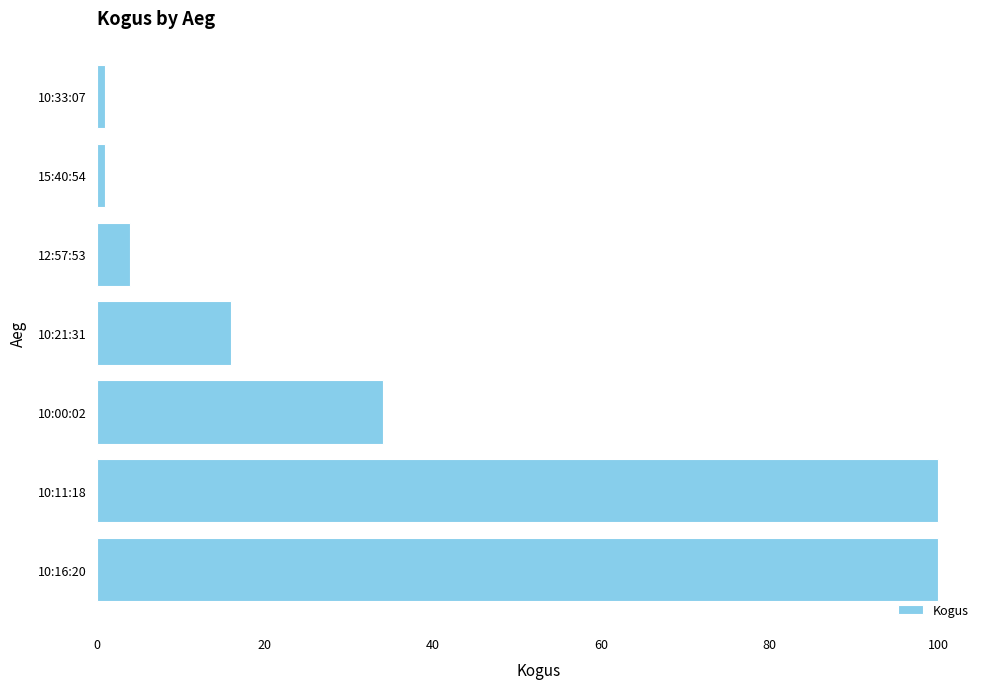

What is the maximum value shown in the chart?

100